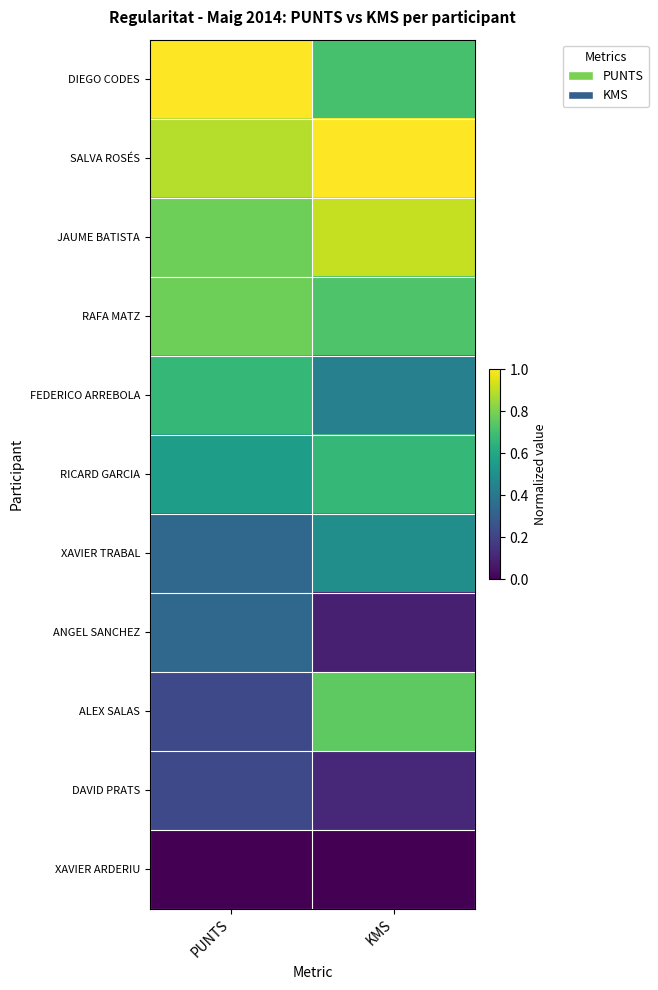

Between KMS and PUNTS, which is larger?

PUNTS